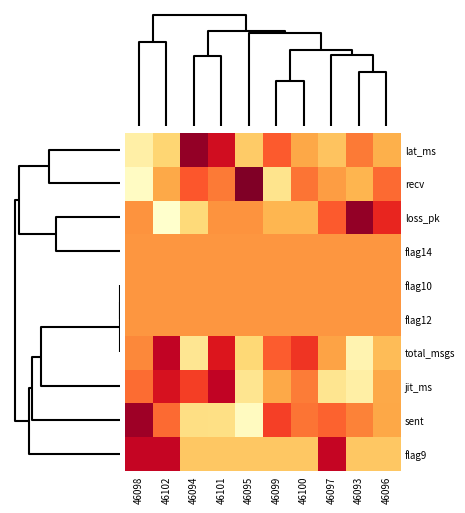

Reading left to right, extract all data points from this chart.

lat_ms: 46098=-1.5	46102=-0.8	46094=2.0	46101=1.4	46095=-0.7	46099=0.5	46100=-0.2	46097=-0.6	46093=0.3	46096=-0.3
recv: 46098=-1.8	46102=-0.3	46094=0.6	46101=0.3	46095=2.1	46099=-1.1	46100=0.3	46097=-0.1	46093=-0.4	46096=0.4
loss_pk: 46098=0.0	46102=-1.9	46094=-0.9	46101=0.0	46095=0.0	46099=-0.4	46100=-0.4	46097=0.5	46093=2.0	46096=1.0
flag14: 46098=0.0	46102=0.0	46094=0.0	46101=0.0	46095=0.0	46099=0.0	46100=0.0	46097=0.0	46093=0.0	46096=0.0
flag10: 46098=0.0	46102=0.0	46094=0.0	46101=0.0	46095=0.0	46099=0.0	46100=0.0	46097=0.0	46093=0.0	46096=0.0
flag12: 46098=0.0	46102=0.0	46094=0.0	46101=0.0	46095=0.0	46099=0.0	46100=0.0	46097=0.0	46093=0.0	46096=0.0
total_msgs: 46098=0.2	46102=1.6	46094=-1.2	46101=1.2	46095=-0.9	46099=0.5	46100=0.9	46097=-0.2	46093=-1.6	46096=-0.5
jit_ms: 46098=0.4	46102=1.3	46094=0.8	46101=1.6	46095=-1.2	46099=-0.3	46100=0.3	46097=-1.2	46093=-1.4	46096=-0.3
sent: 46098=1.9	46102=0.4	46094=-1.0	46101=-1.1	46095=-1.7	46099=0.8	46100=0.3	46097=0.5	46093=0.2	46096=-0.2
flag9: 46098=1.5	46102=1.5	46094=-0.7	46101=-0.7	46095=-0.7	46099=-0.7	46100=-0.7	46097=1.5	46093=-0.7	46096=-0.7